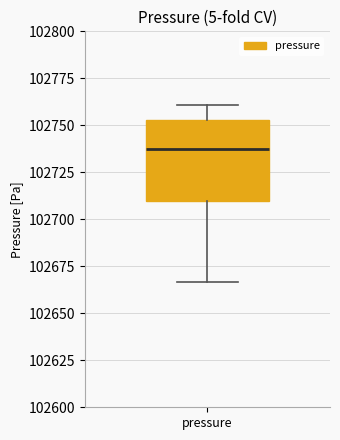

Transcribe this box plot: give where the median line is, the range the box spans, and where the two whiskers end, as read against the y-axis. The values are not printed on the chart, so give them approximately, as read against the axis.

median 102735, box 102710 to 102755, whiskers 102665 to 102760